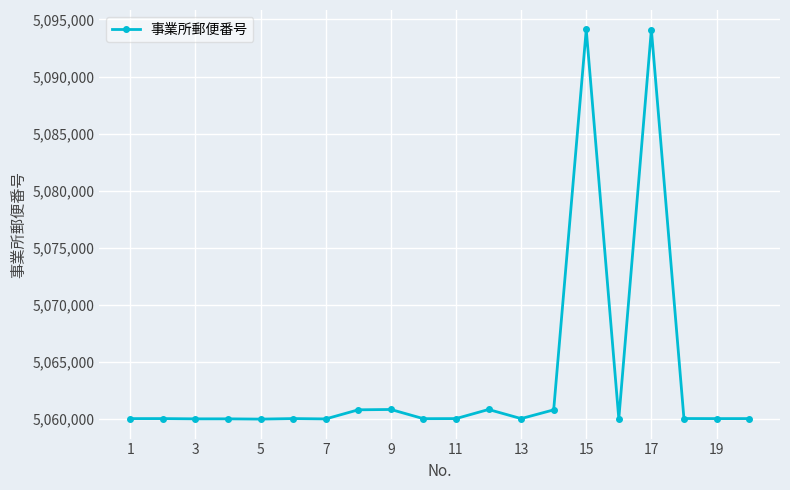

How many series are shown in this chart?

1